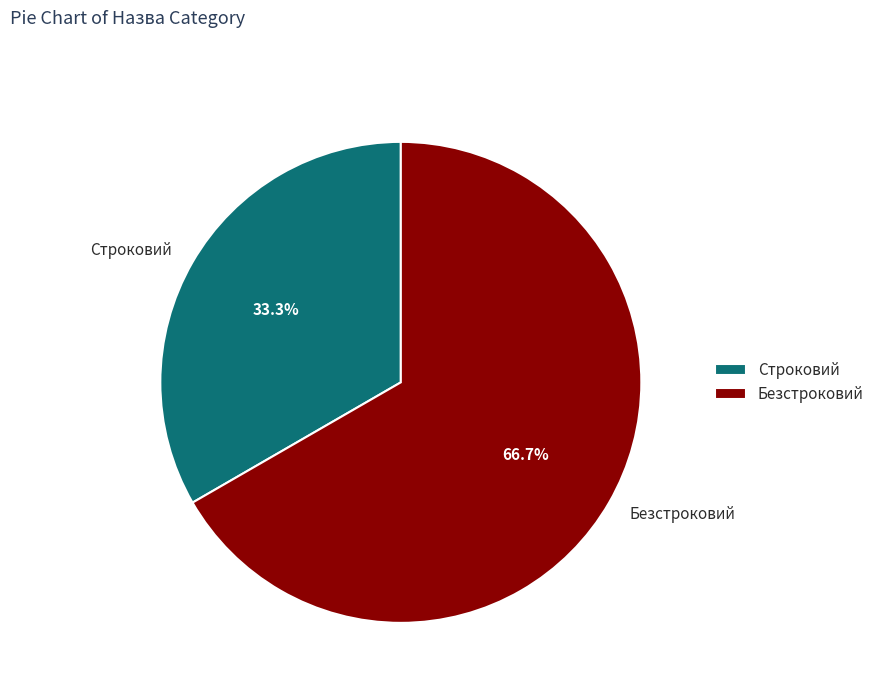

Approximately how many times larger is the value at Строковий compared to Безстроковий?

0.5